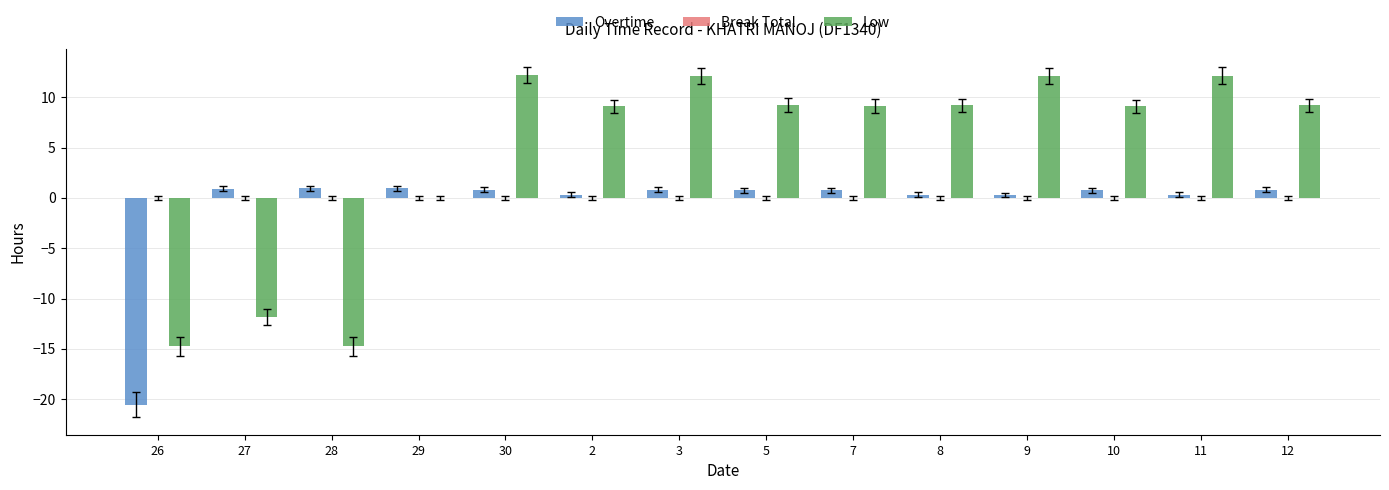

What value does the Overtime series have at 5?

0.8